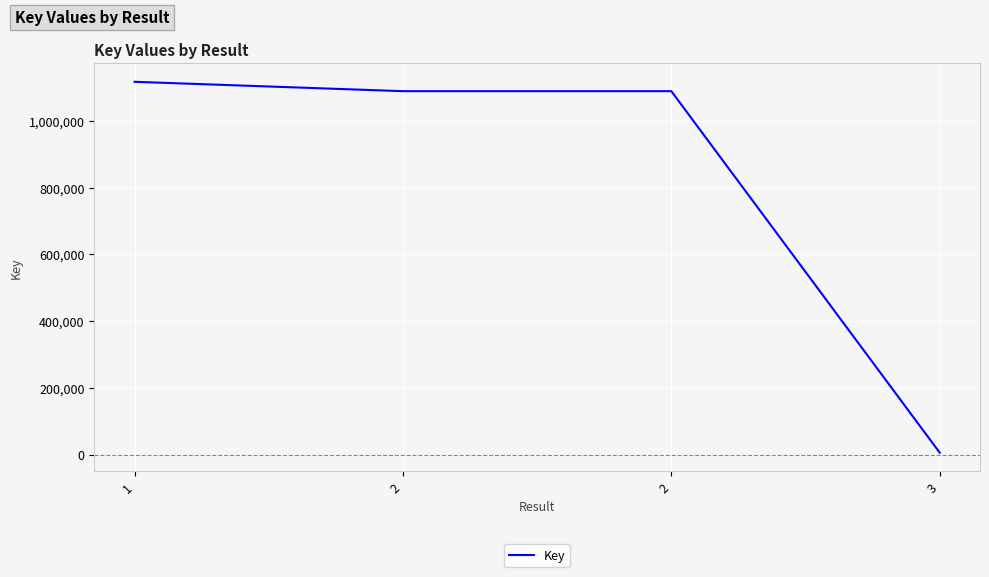

Rank the categories by value from lowest to highest.

3, 2, 2, 1